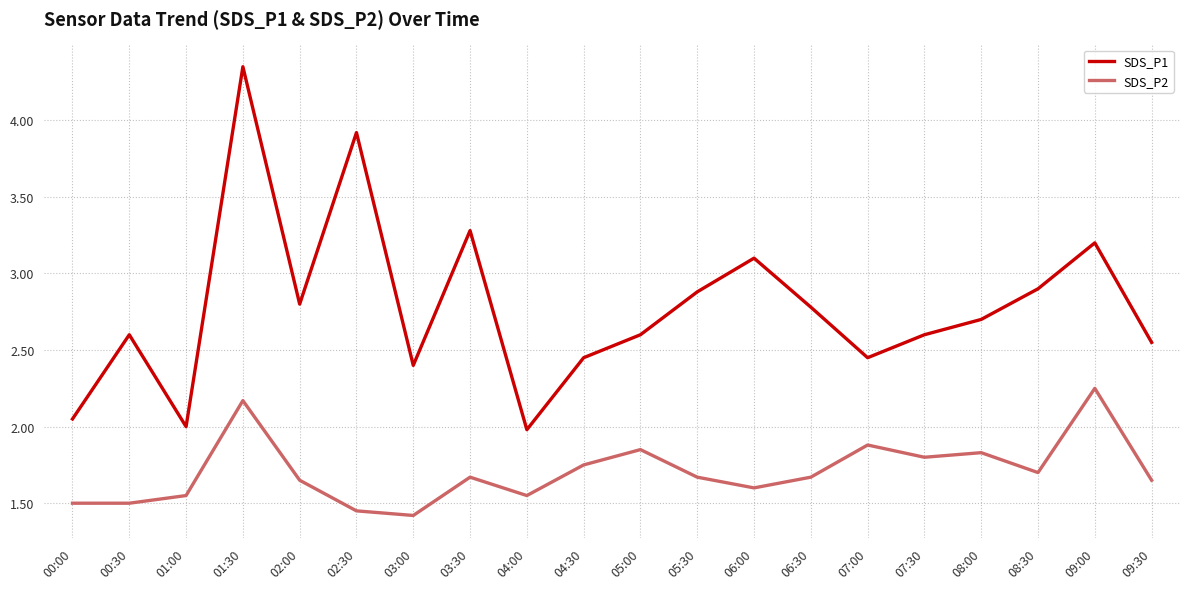

What position from the right is 09:00?

2